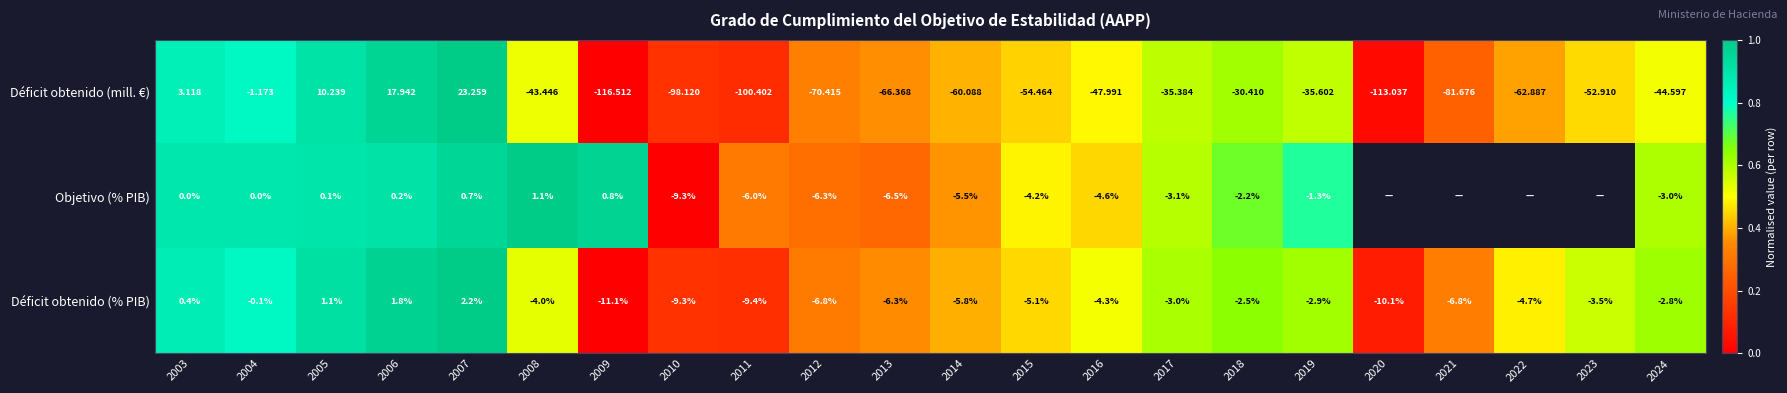

At 2004, list the series in order from smallest to largest.

Déficit obtenido (mill. €), Déficit obtenido (% PIB), Objetivo (% PIB)